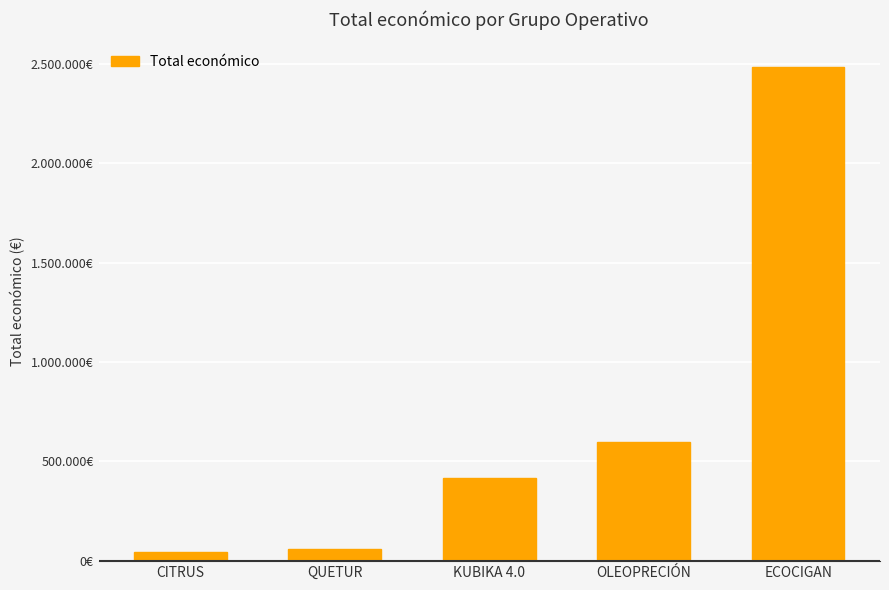

Count the number of categories in the chart.

5